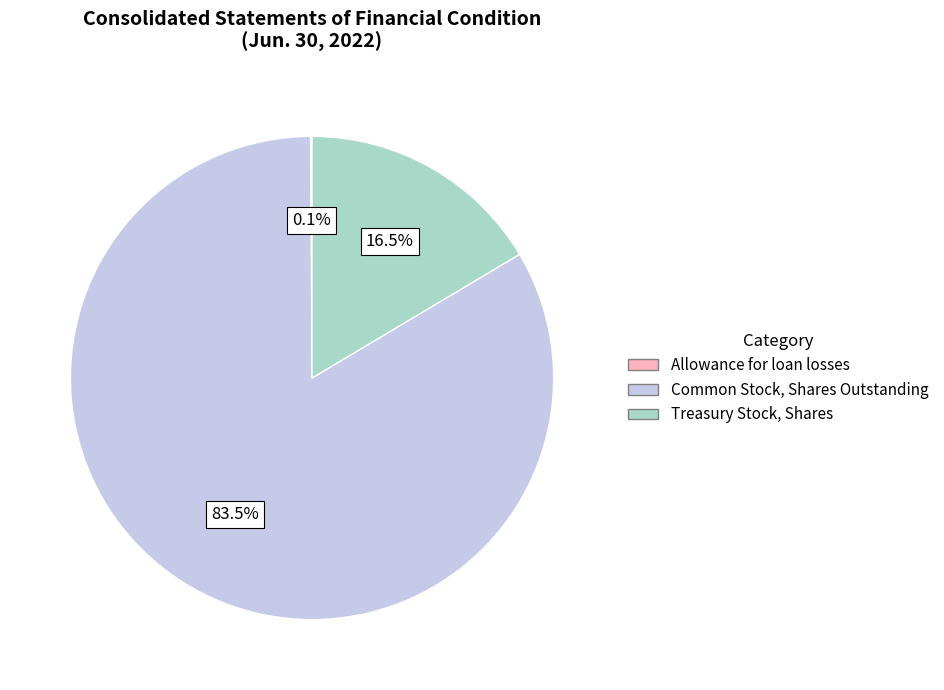

Is there a majority slice in this chart?

Yes